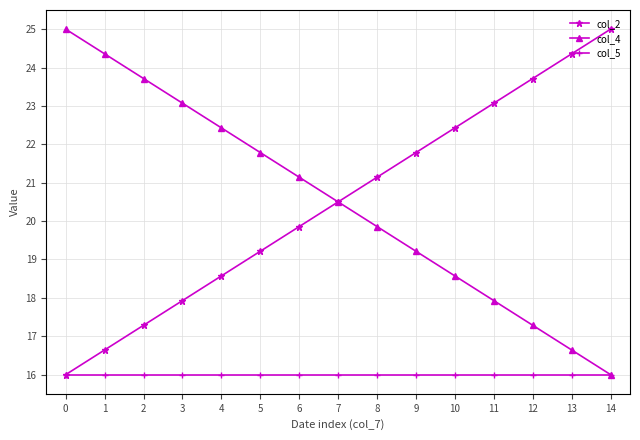

The col_2 series shows 32.3 at 7. True or false?

False